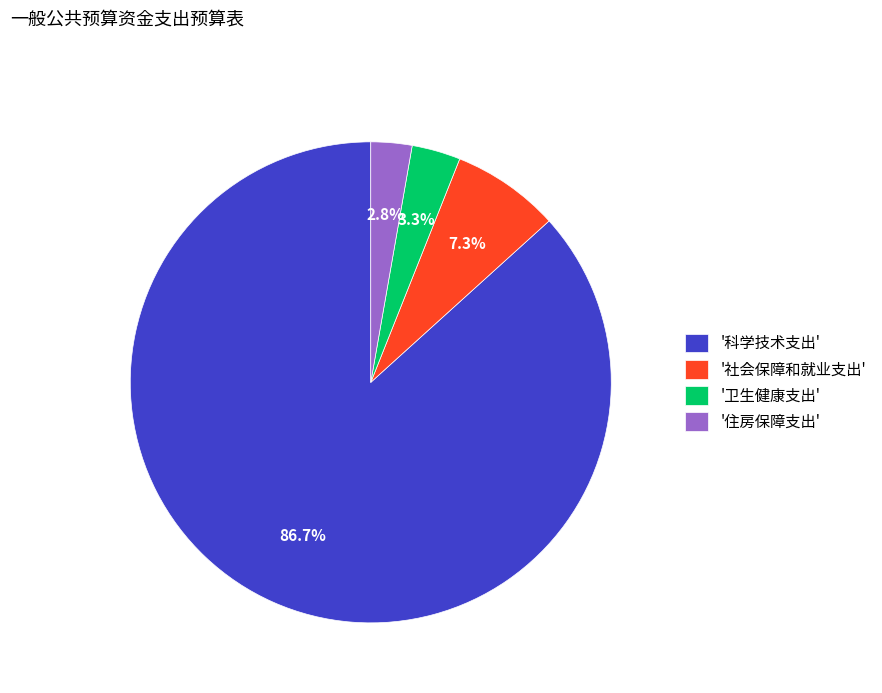

Combined, do '卫生健康支出' and '科学技术支出' account for over 50%?

Yes